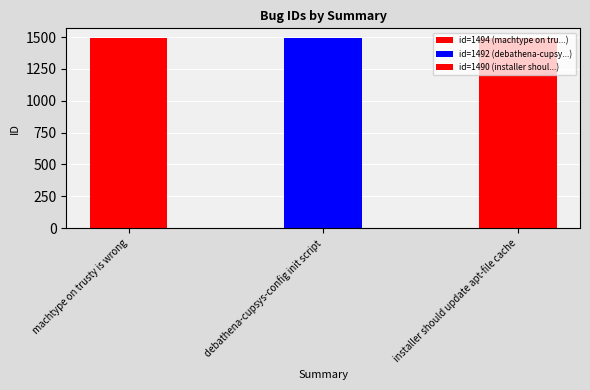

What is the label of the 3rd bar from the left?

installer should update apt-file cache